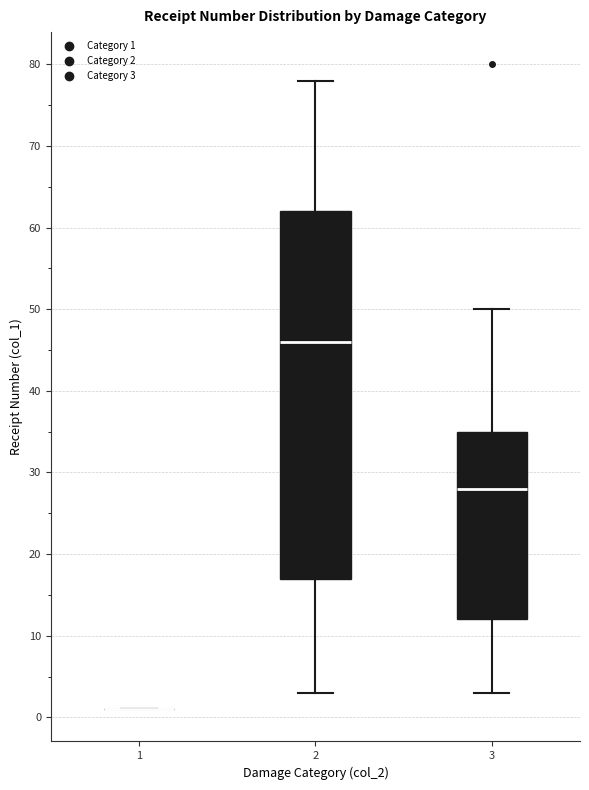

Reading left to right, transcribe this box plot: for each box, give where its median line is, the range the box spans, and where its two whiskers end, as read against the y-axis. The values are not printed on the chart, so give them approximately, as read against the axis.

1: box collapsed to a line at 1, whiskers 1 to 1
2: median 46, box 17 to 62, whiskers 3 to 78
3: median 28, box 12 to 35, whiskers 3 to 50